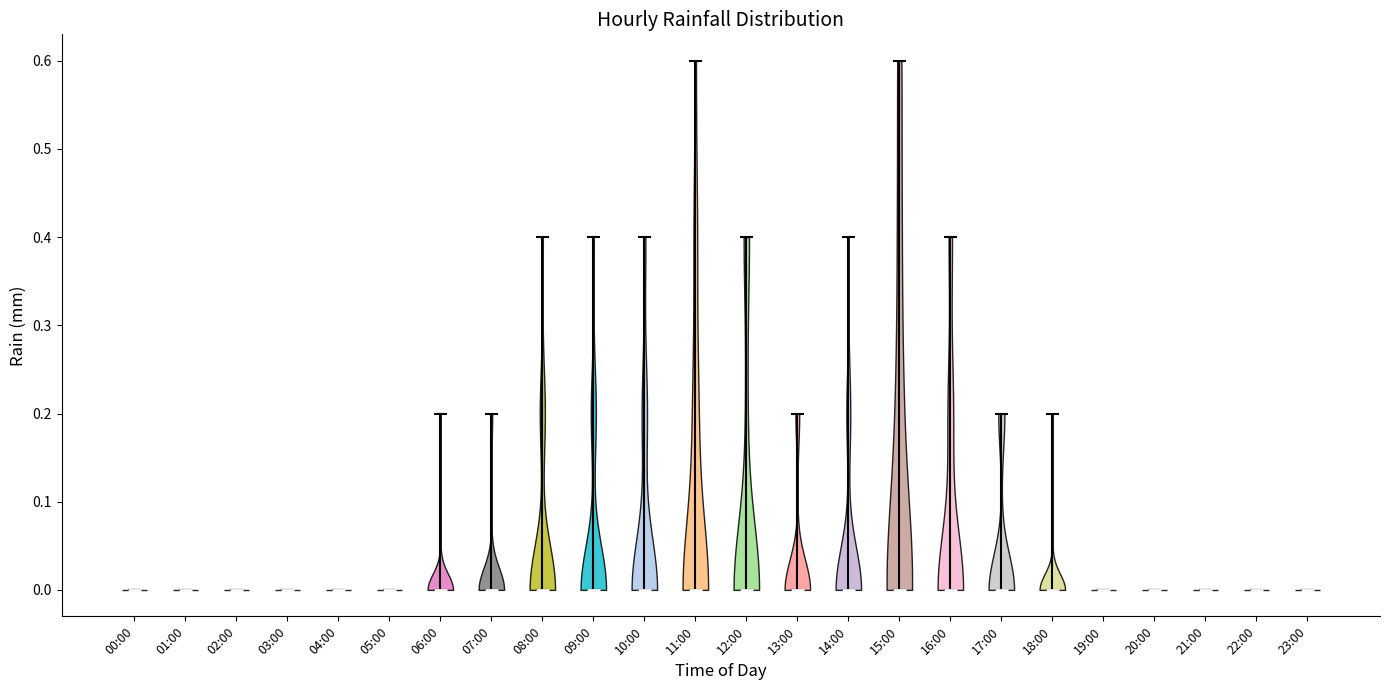

Reading left to right, read every violin against the y-axis: where its median line is, and the lowest and highest points it reaches. The values are not printed on the chart, so give them approximately, as read against the axis.

00:00: median line 0.0, lowest point 0.0, highest point 0.0
01:00: median line 0.0, lowest point 0.0, highest point 0.0
02:00: median line 0.0, lowest point 0.0, highest point 0.0
03:00: median line 0.0, lowest point 0.0, highest point 0.0
04:00: median line 0.0, lowest point 0.0, highest point 0.0
05:00: median line 0.0, lowest point 0.0, highest point 0.0
06:00: median line 0.0, lowest point 0.0, highest point 0.2
07:00: median line 0.0, lowest point 0.0, highest point 0.2
08:00: median line 0.0, lowest point 0.0, highest point 0.4
09:00: median line 0.0, lowest point 0.0, highest point 0.4
10:00: median line 0.0, lowest point 0.0, highest point 0.4
11:00: median line 0.0, lowest point 0.0, highest point 0.6
12:00: median line 0.0, lowest point 0.0, highest point 0.4
13:00: median line 0.0, lowest point 0.0, highest point 0.2
14:00: median line 0.0, lowest point 0.0, highest point 0.4
15:00: median line 0.0, lowest point 0.0, highest point 0.6
16:00: median line 0.0, lowest point 0.0, highest point 0.4
17:00: median line 0.0, lowest point 0.0, highest point 0.2
18:00: median line 0.0, lowest point 0.0, highest point 0.2
19:00: median line 0.0, lowest point 0.0, highest point 0.0
20:00: median line 0.0, lowest point 0.0, highest point 0.0
21:00: median line 0.0, lowest point 0.0, highest point 0.0
22:00: median line 0.0, lowest point 0.0, highest point 0.0
23:00: median line 0.0, lowest point 0.0, highest point 0.0